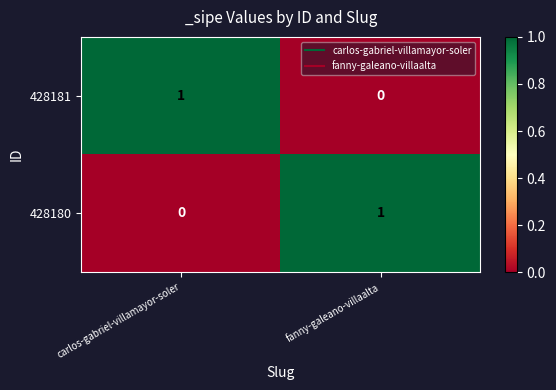

Rank the categories by 428180 value from highest to lowest.

fanny-galeano-villaalta, carlos-gabriel-villamayor-soler